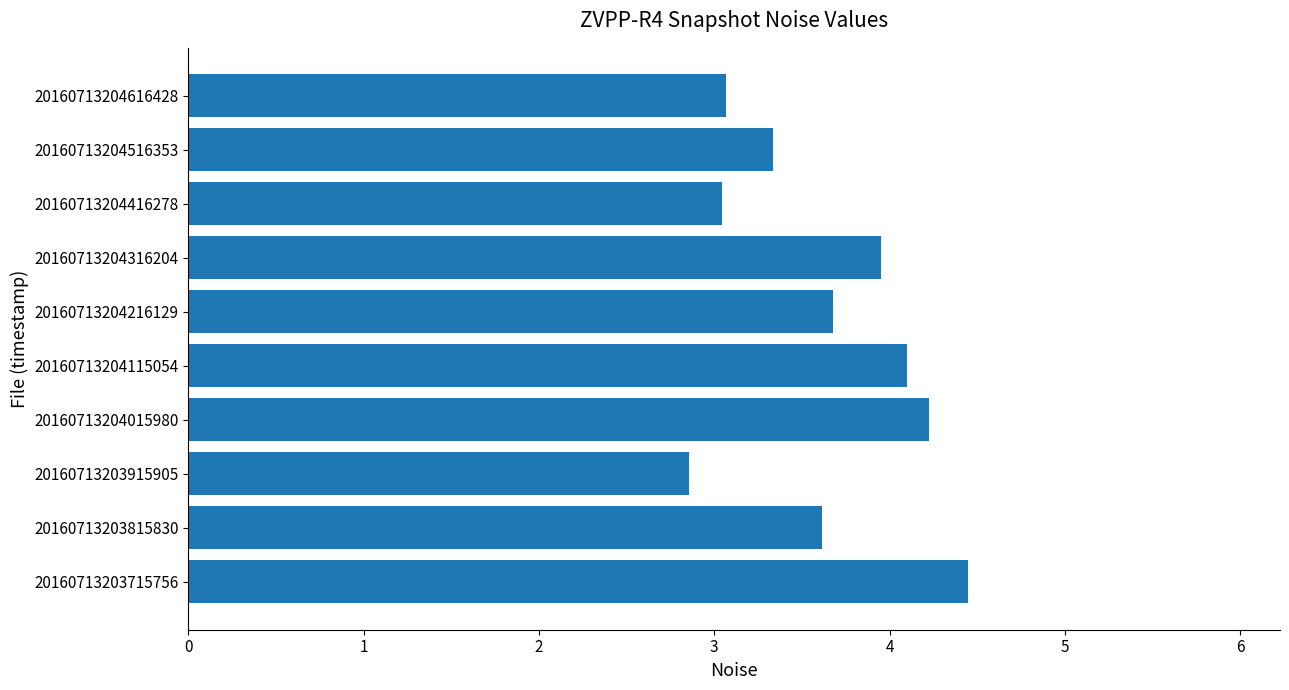

The chart shows a value of 1.3 at 20160713203915905. True or false?

False